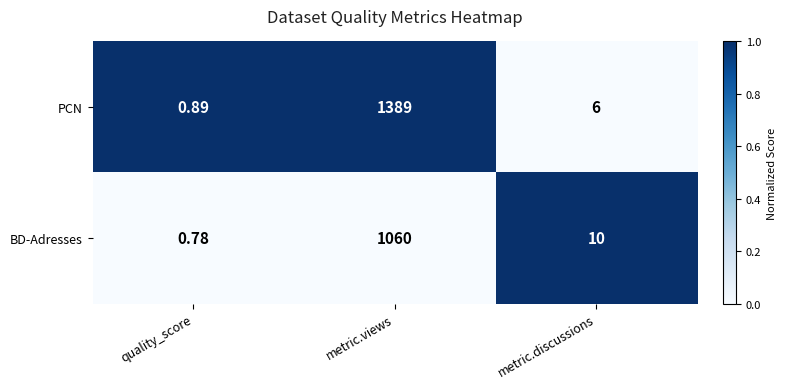

What is the total value across all series at metric.discussions?

16.0